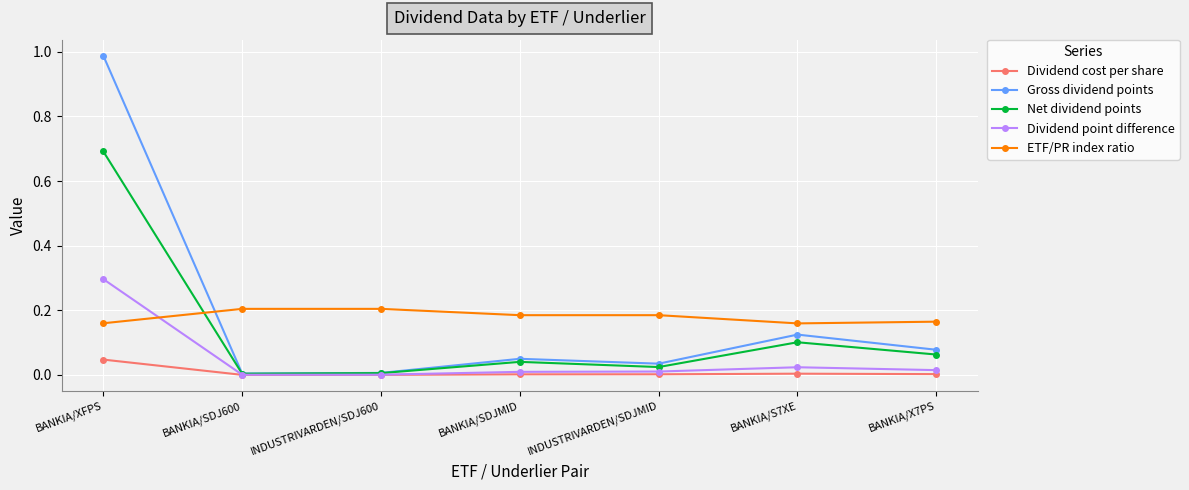

Count the number of data series in this chart.

5